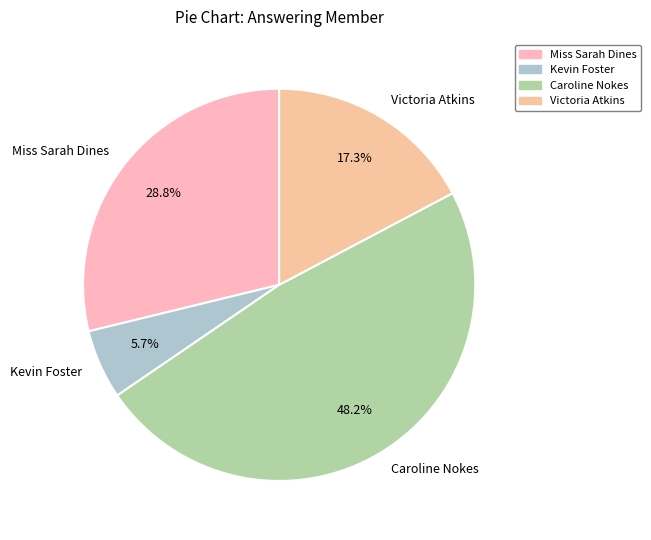

Does Victoria Atkins represent more than half of the total?

No